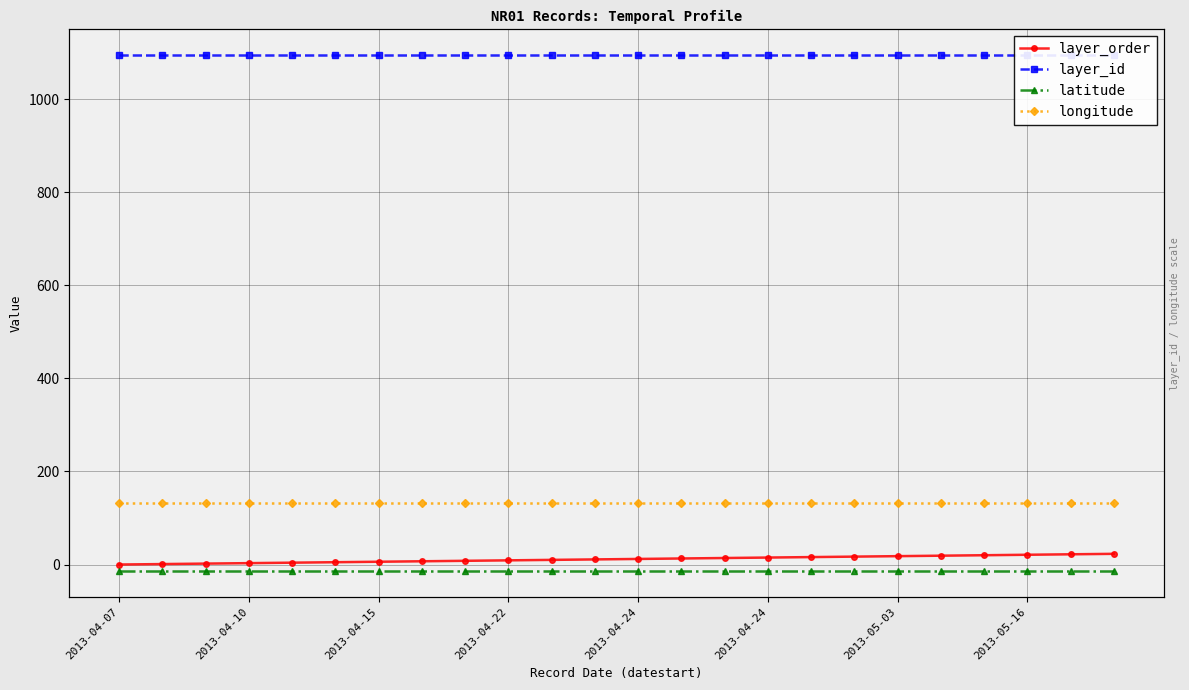

True or false: layer_order and longitude cross at least once.

False